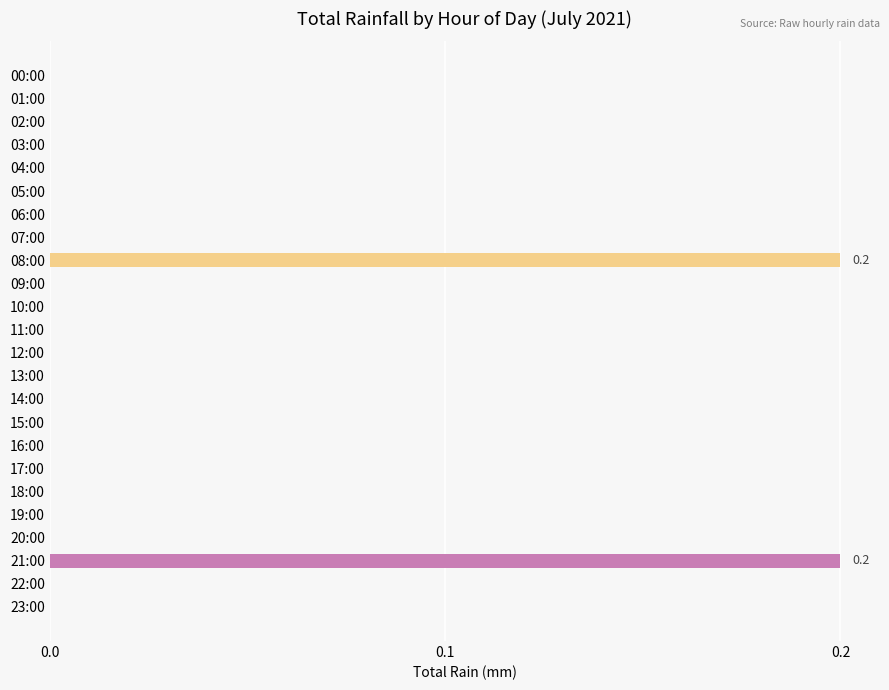

What is the sum of all values?

0.4